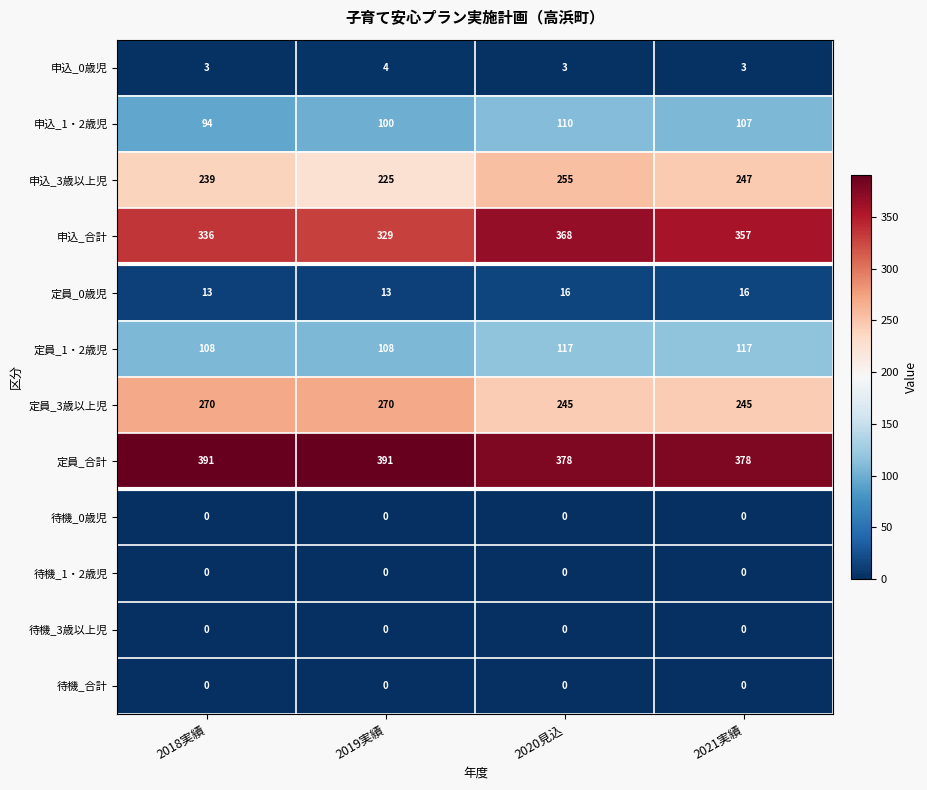

What value does the 定員_1・2歳児 series have at 2021実績?

117